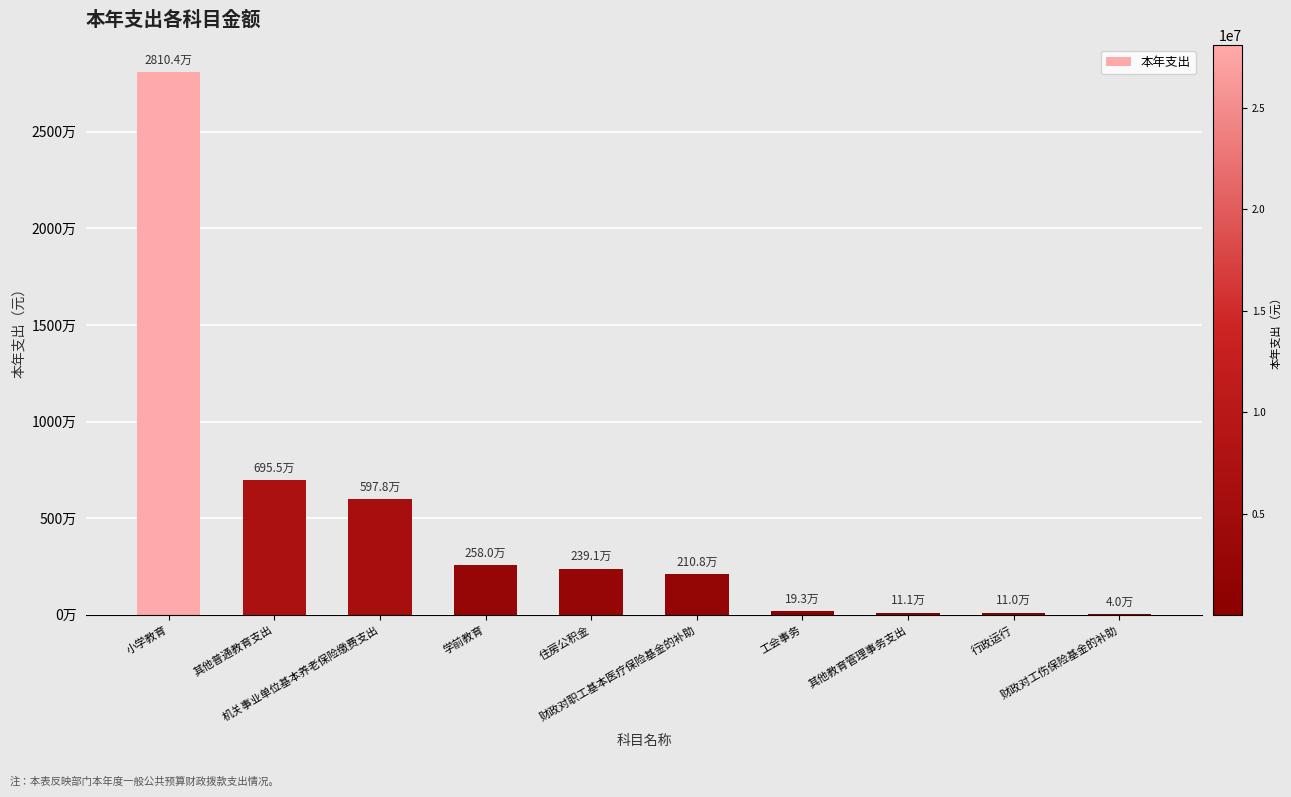

What is the sum of the values at 学前教育 and 住房公积金?

4970604.4